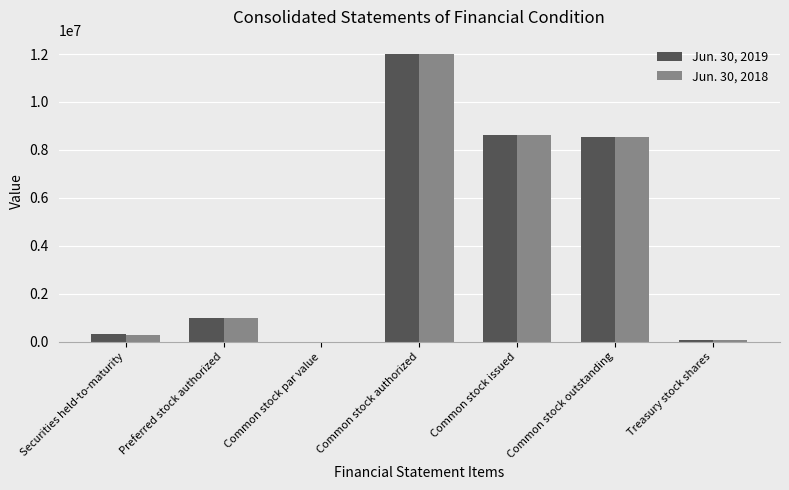

Which category has the highest value across all series?

Common stock authorized